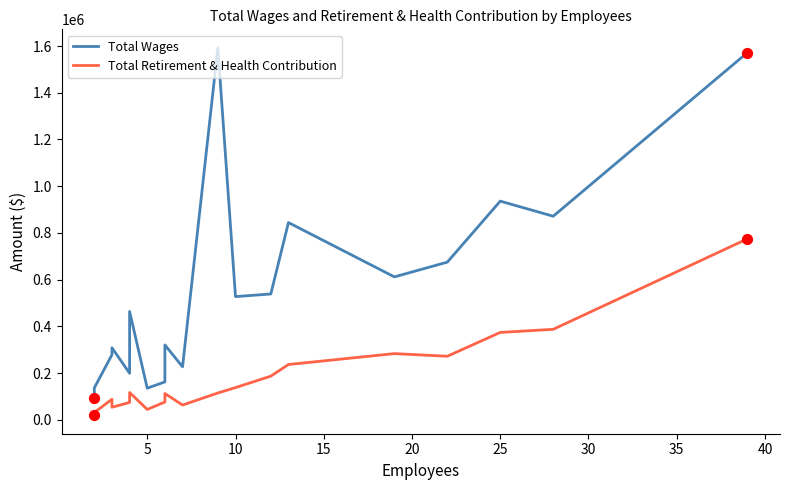

Is the value of Total Retirement & Health Contribution at 10 greater than the value of Total Wages at 16?

No